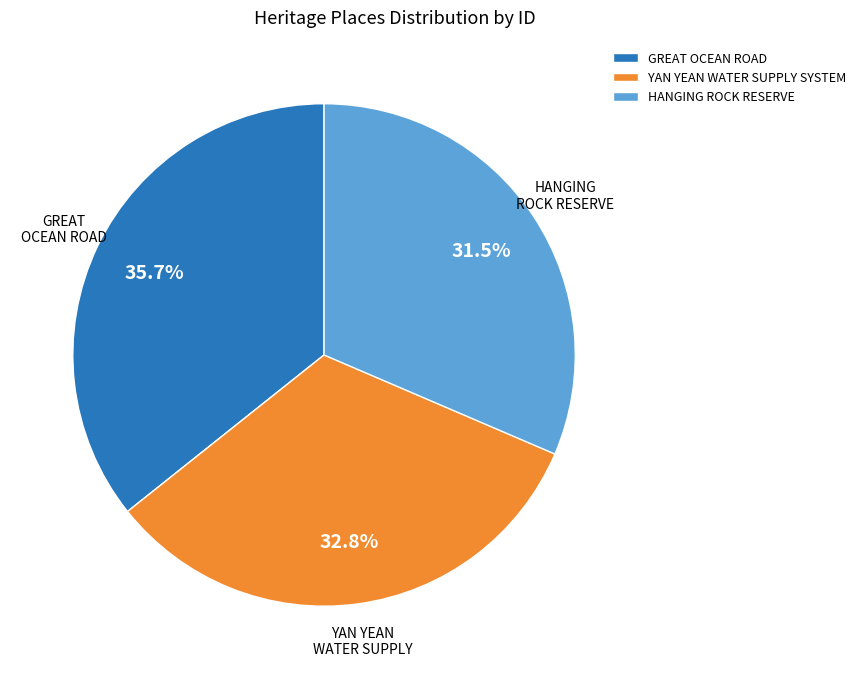

Is it true that GREAT OCEAN ROAD is 45% of the pie?

False